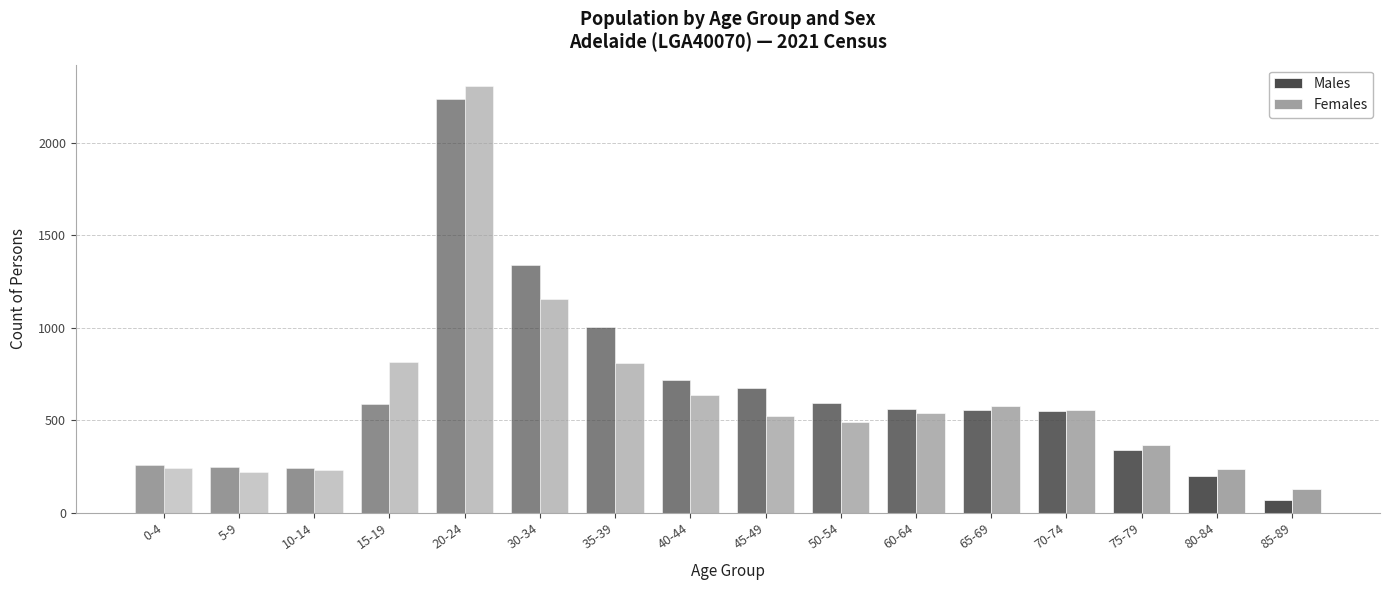

What is the difference between the maximum and second lowest values in the Females series?

2087